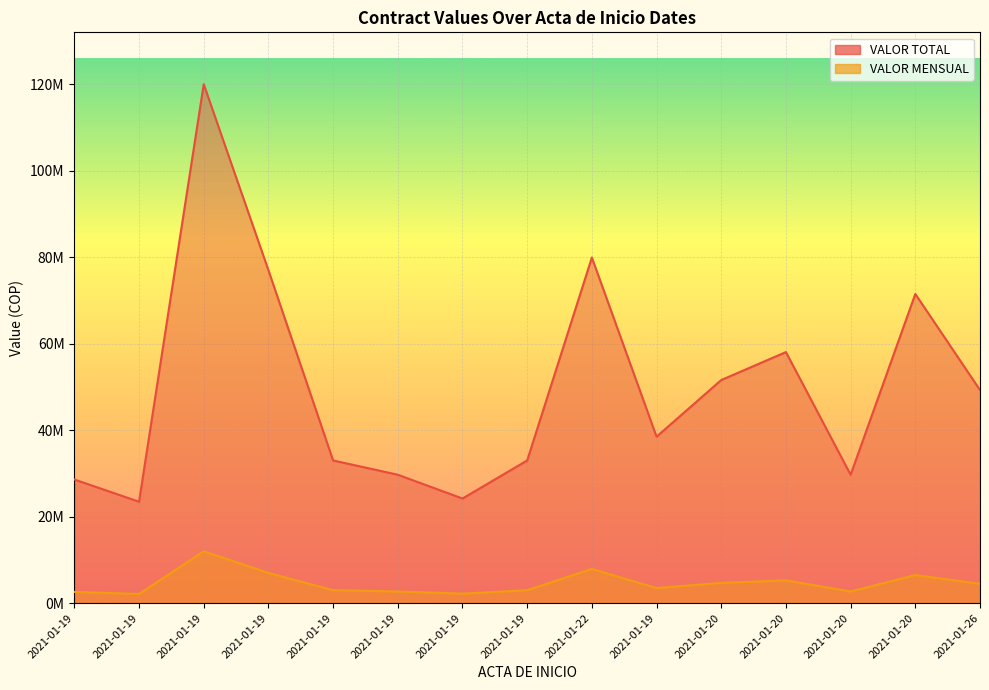

True or false: VALOR TOTAL has a value of 28078651 at 2021-01-20.

False